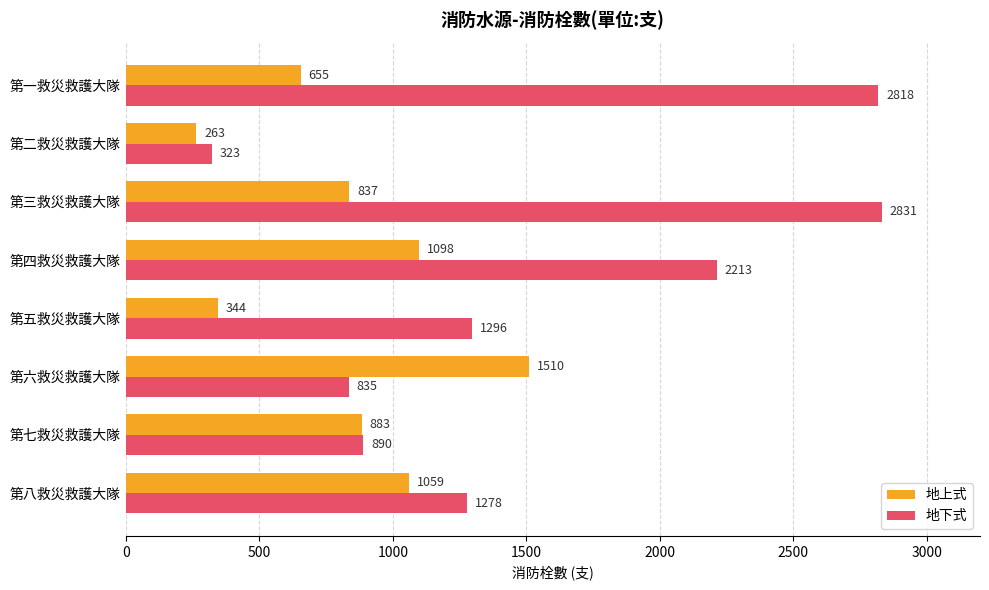

At which category is the sum across all series the highest?

第三救災救護大隊